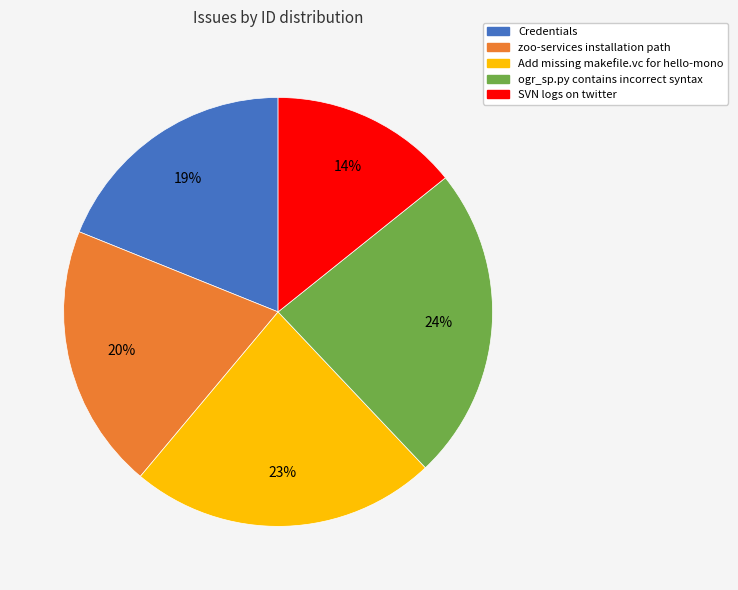

Approximately how many times larger is the value at Credentials compared to Add missing makefile.vc for hello-mono?

0.8